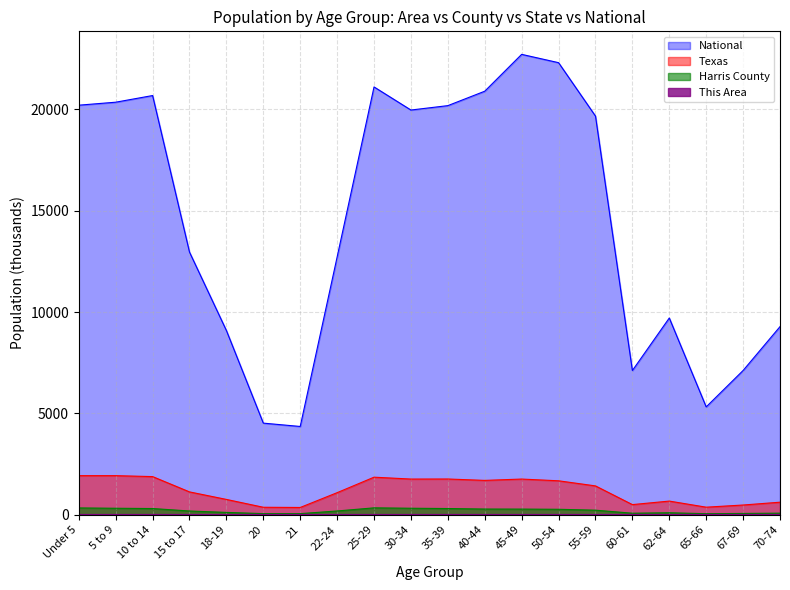

Is it true that Harris County equals 37.0 at 21?

False